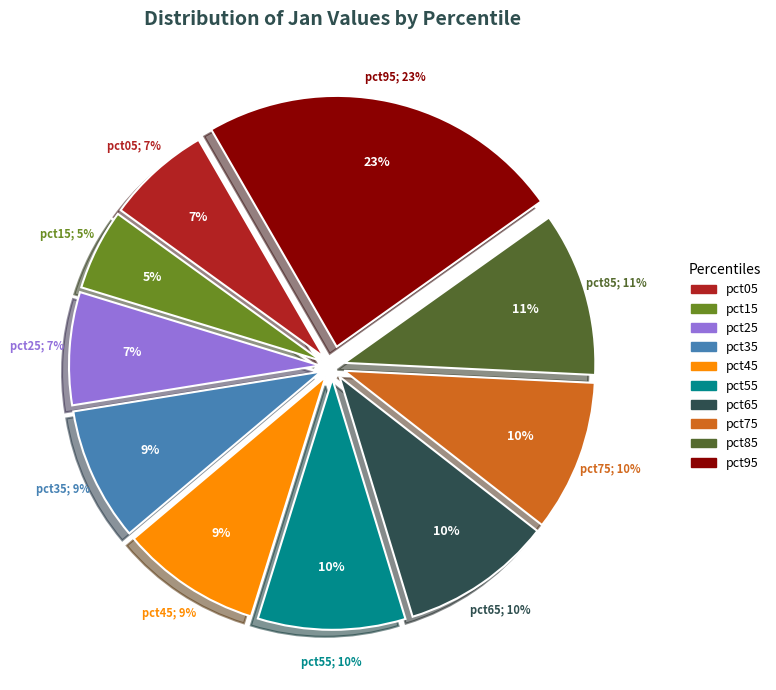

Which slice is the smallest?

pct15